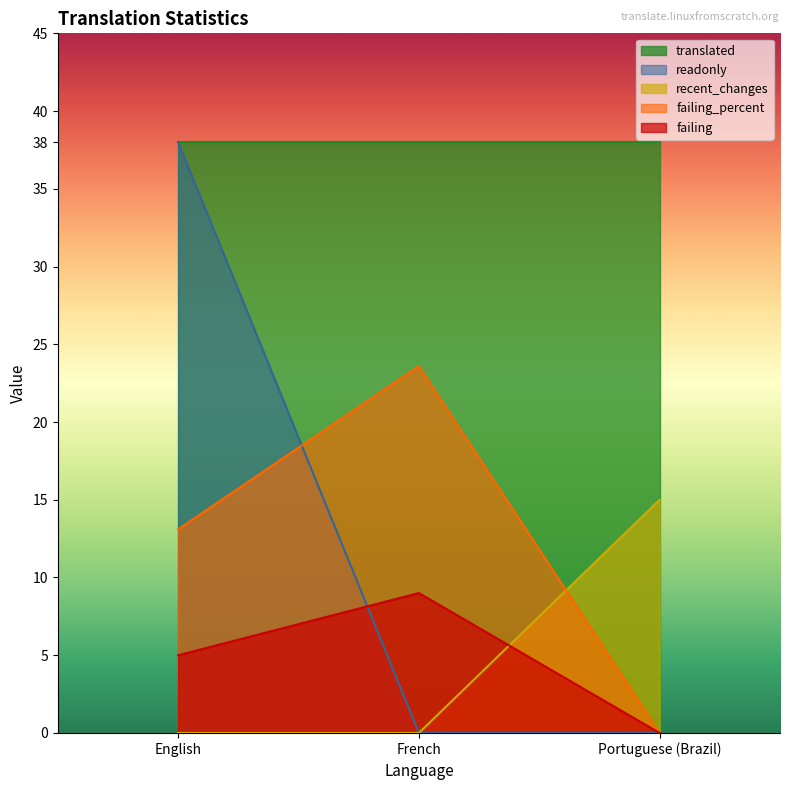

What is the label of the 1st point from the left?

English